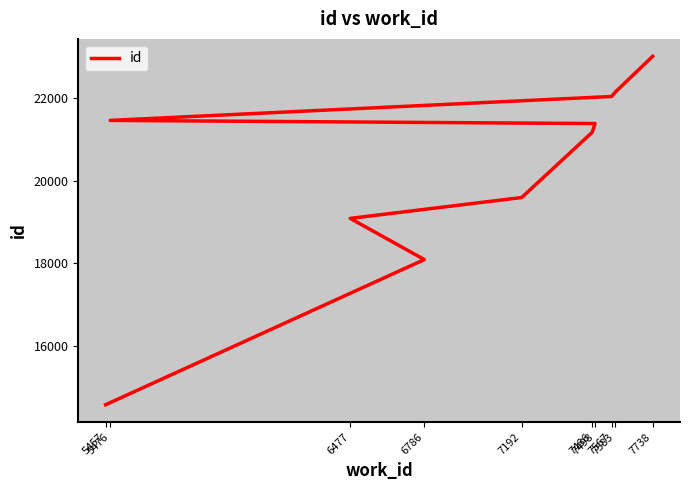

How many values are below 21386?

5